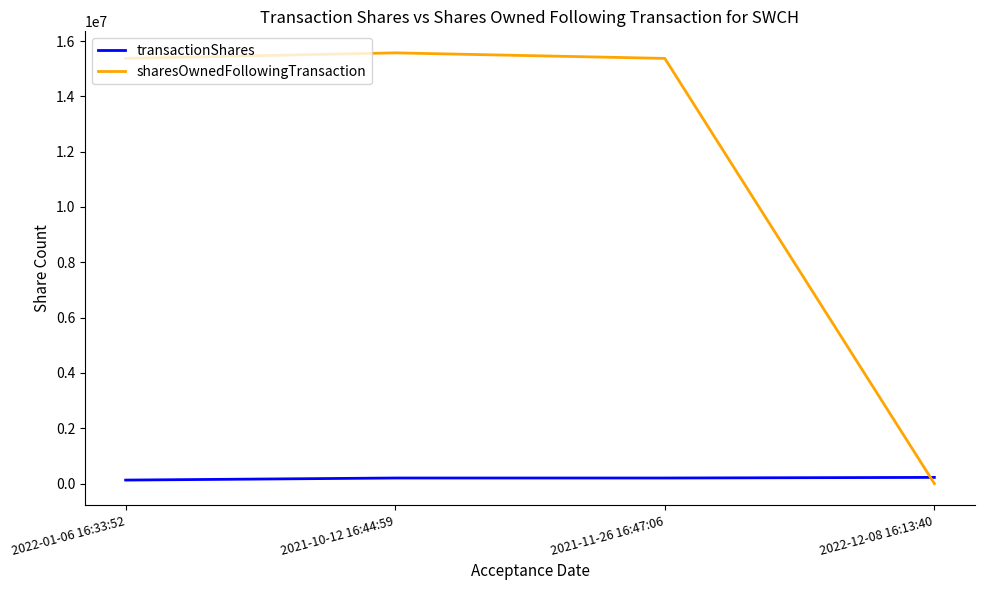

Rank the series by their average value, from lowest to highest.

transactionShares, sharesOwnedFollowingTransaction